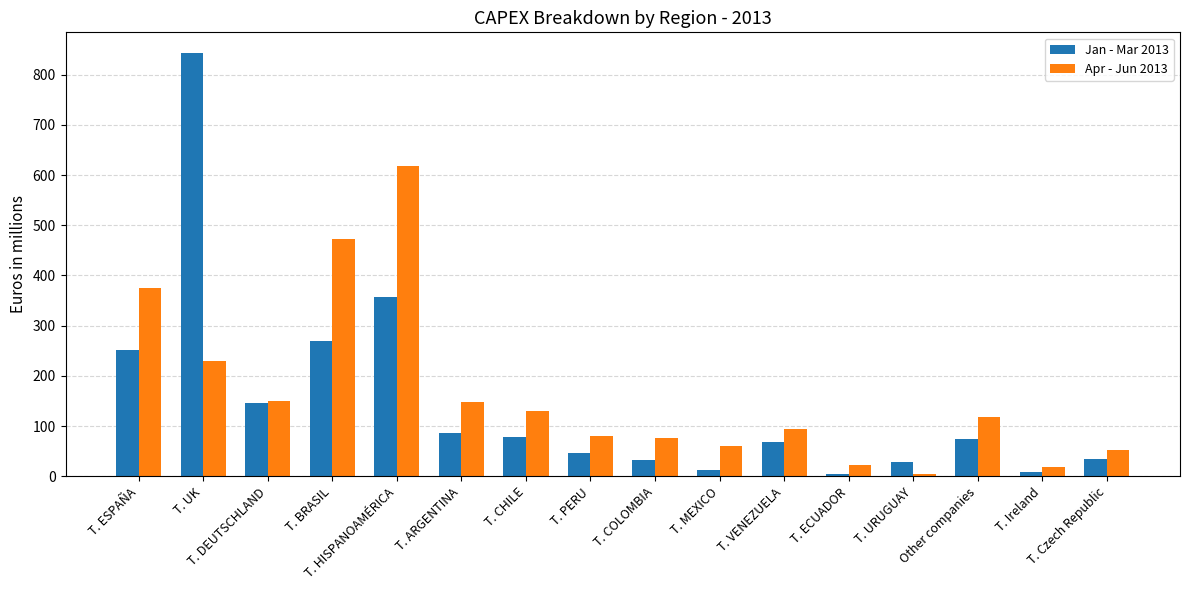

What is the difference between the maximum and minimum values in the Apr - Jun 2013 series?

613